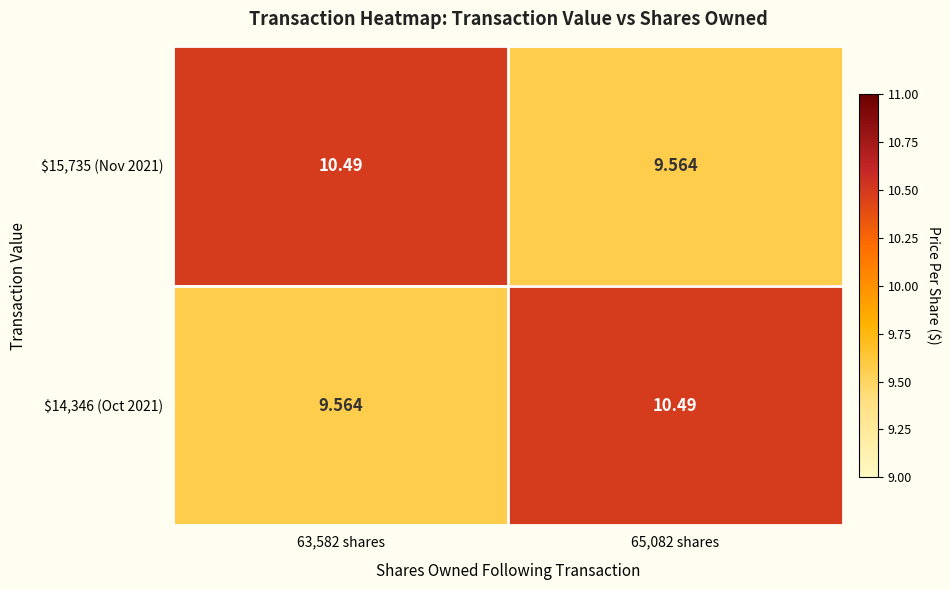

Reading left to right, extract all data points from this chart.

$15,735 (Nov 2021): 63,582 shares=10.5	65,082 shares=9.6
$14,346 (Oct 2021): 63,582 shares=9.6	65,082 shares=10.5